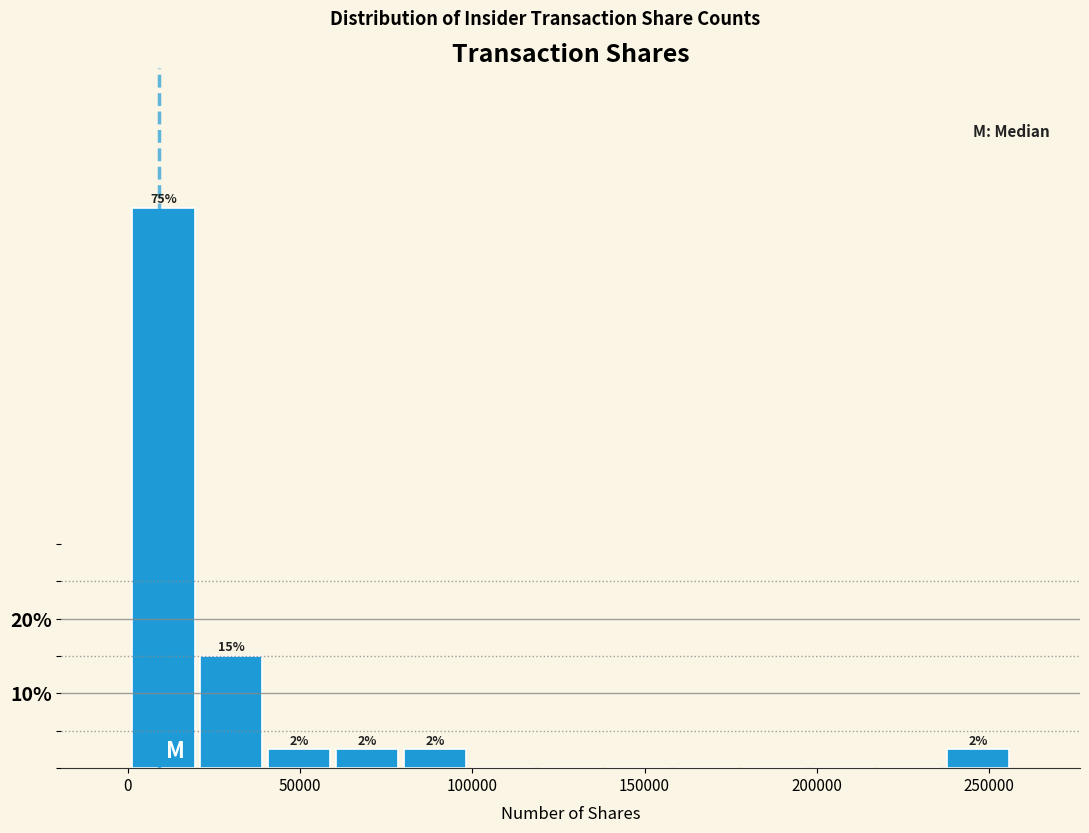

Read against the x-axis, roughly where is the centre of the tallest bar?

10000